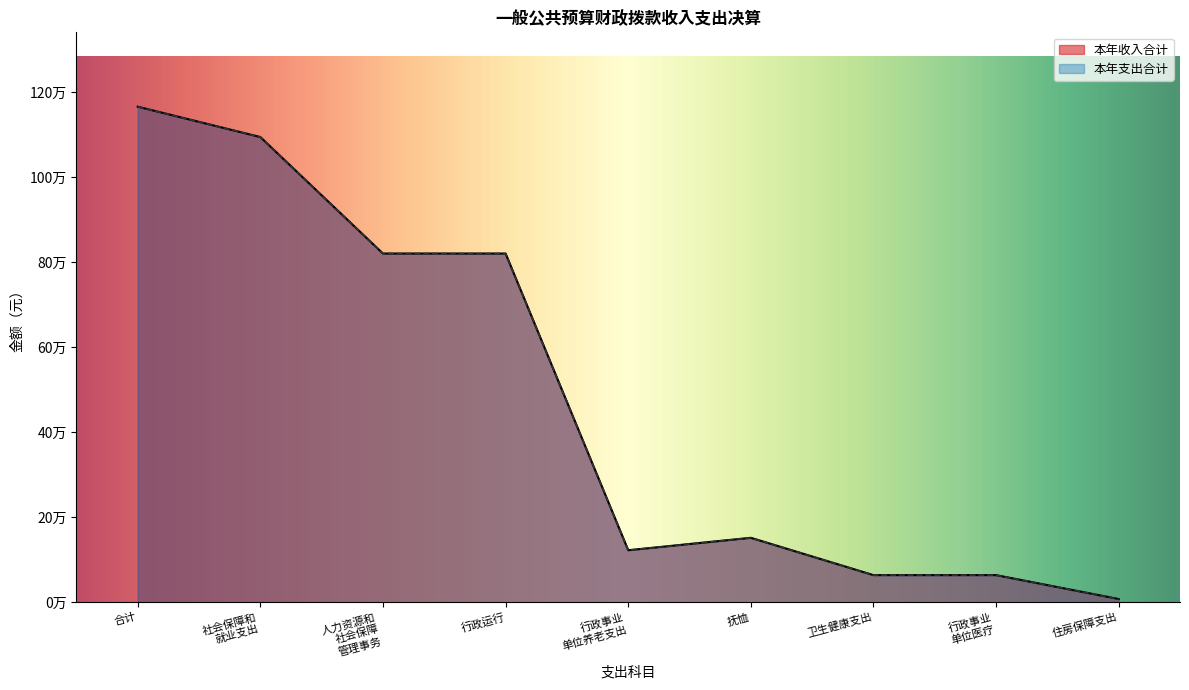

True or false: 本年收入合计 and 本年支出合计 cross at least once.

False